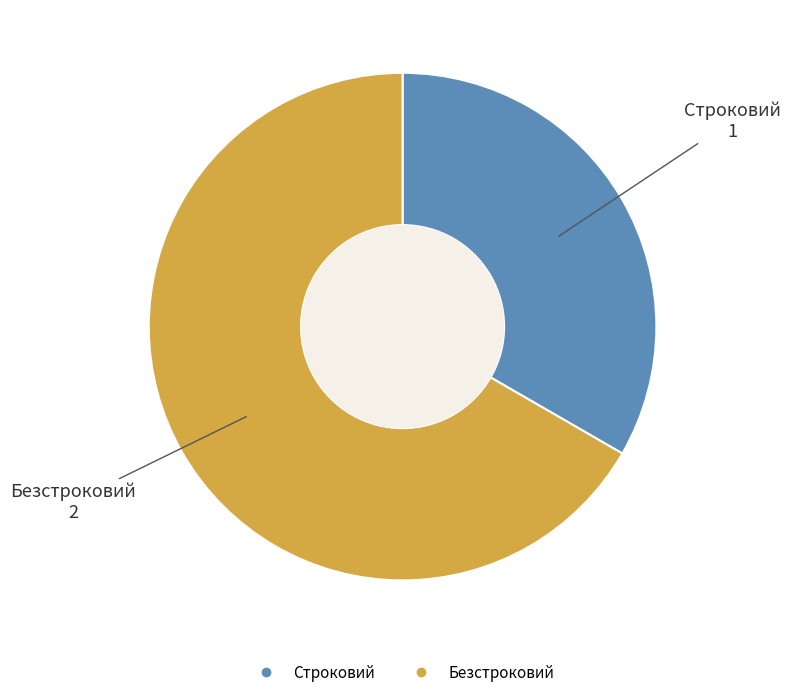

How many slices are in this pie chart?

2